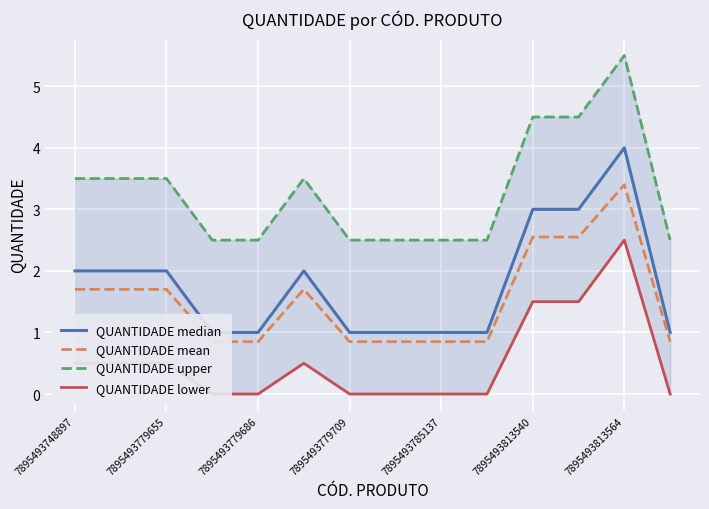

Reading left to right, list all the values displayed in this chart.

QUANTIDADE median: 2.0	2.0	2.0	1.0	1.0	2.0	1.0	1.0	1.0	1.0	3.0	3.0	4.0	1.0
QUANTIDADE mean: 1.7	1.7	1.7	0.8	0.8	1.7	0.8	0.8	0.8	0.8	2.5	2.5	3.4	0.8
QUANTIDADE upper: 3.5	3.5	3.5	2.5	2.5	3.5	2.5	2.5	2.5	2.5	4.5	4.5	5.5	2.5
QUANTIDADE lower: 0.5	0.5	0.5	0.0	0.0	0.5	0.0	0.0	0.0	0.0	1.5	1.5	2.5	0.0